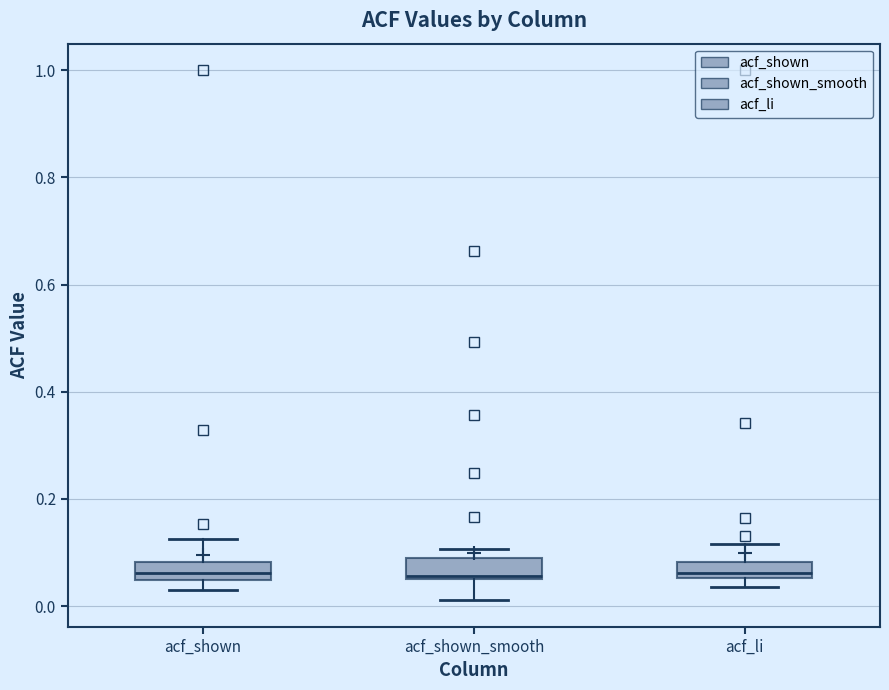

Where is the lower edge of the box for acf_shown on the y-axis? The values are not printed on the chart, so give them approximately, as read against the axis.

0.04